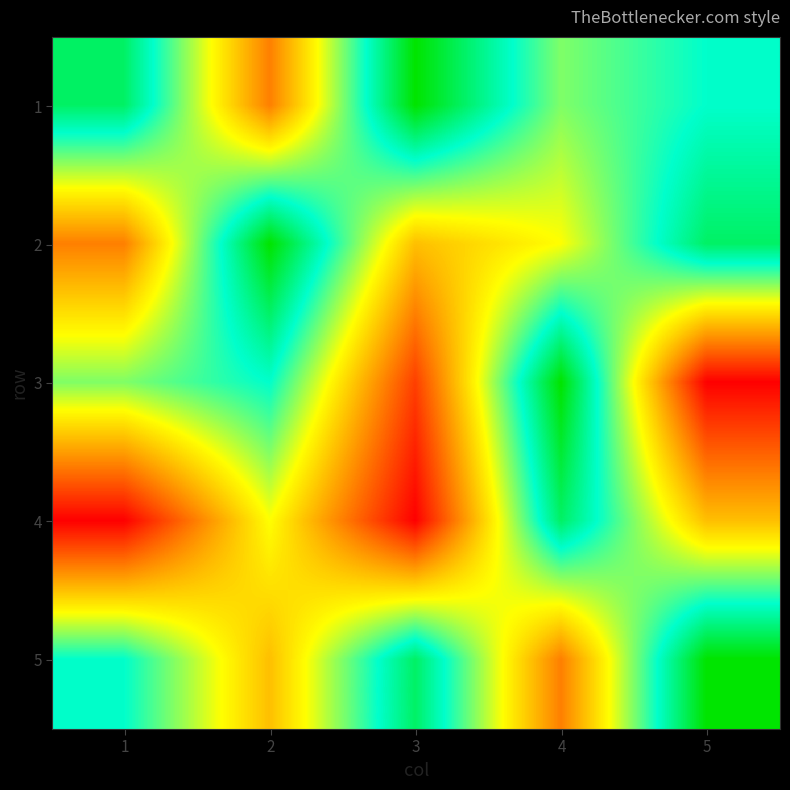

Reading left to right, list all the values displayed in this chart.

1: 1=8	2=3	3=9	4=6	5=7
2: 1=3	2=9	3=4	4=5	5=8
3: 1=6	2=7	3=2	4=9	5=1
4: 1=1	2=5	3=1	4=8	5=4
5: 1=7	2=4	3=8	4=3	5=9